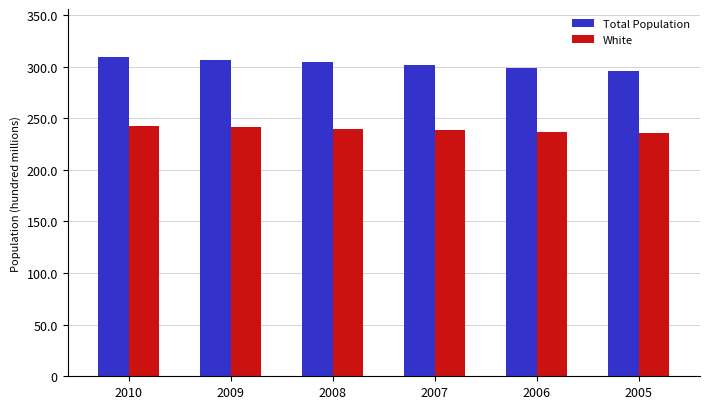

Does the chart contain stacked bars?

No